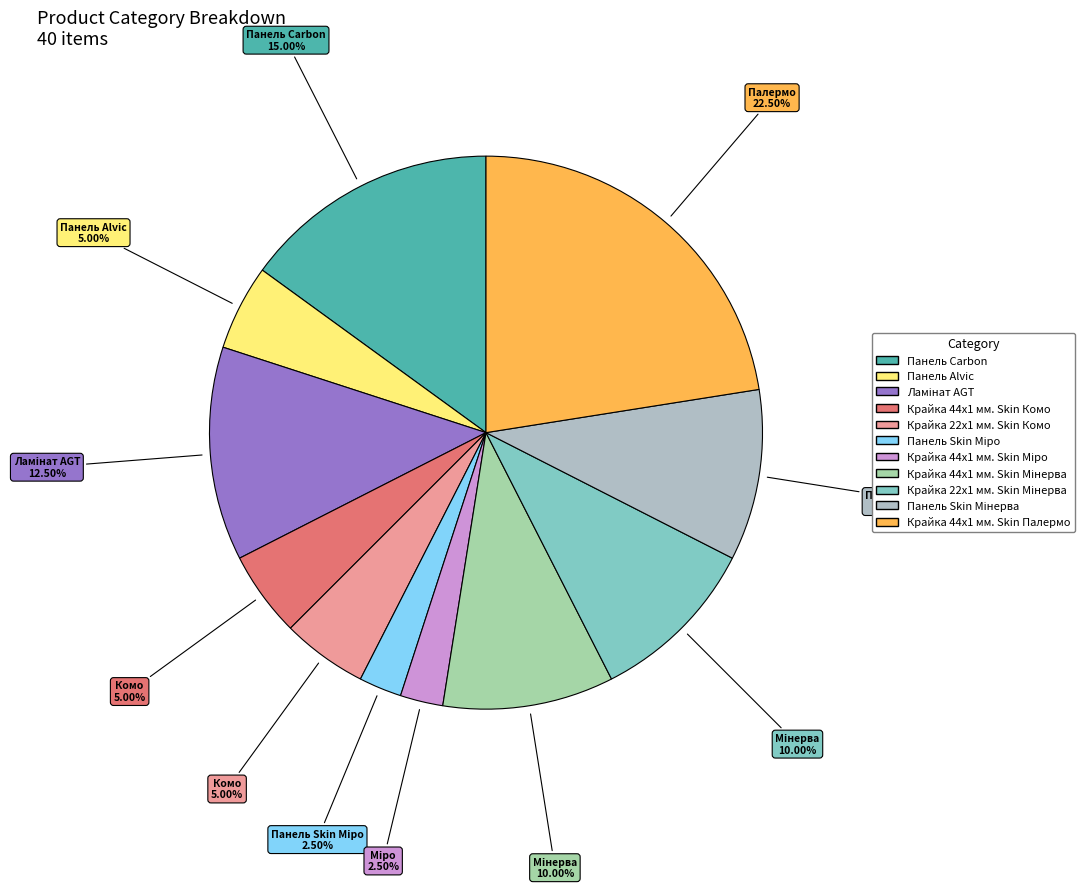

The Панель Carbon slice represents 15% of the pie. True or false?

True